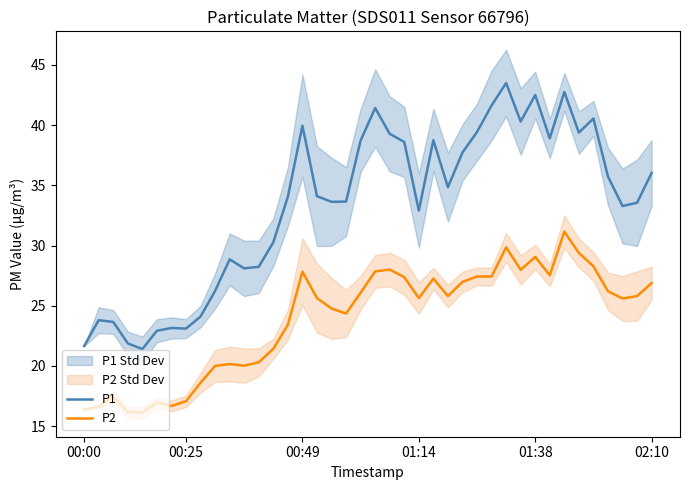

True or false: P2 and P1 cross at least once.

False